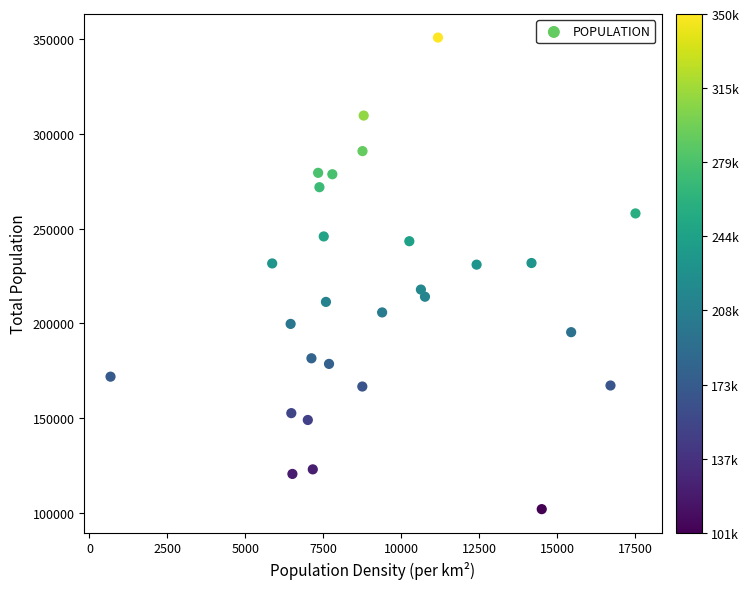

What is the range of X values (max minus min)?

16827